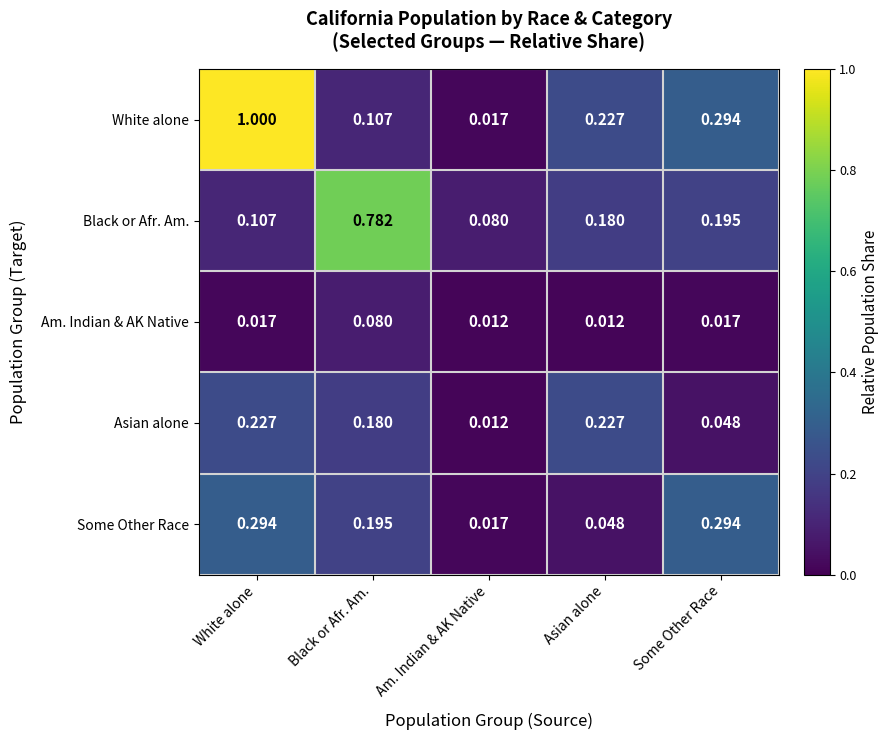

Which series has the largest total across all categories?

White alone